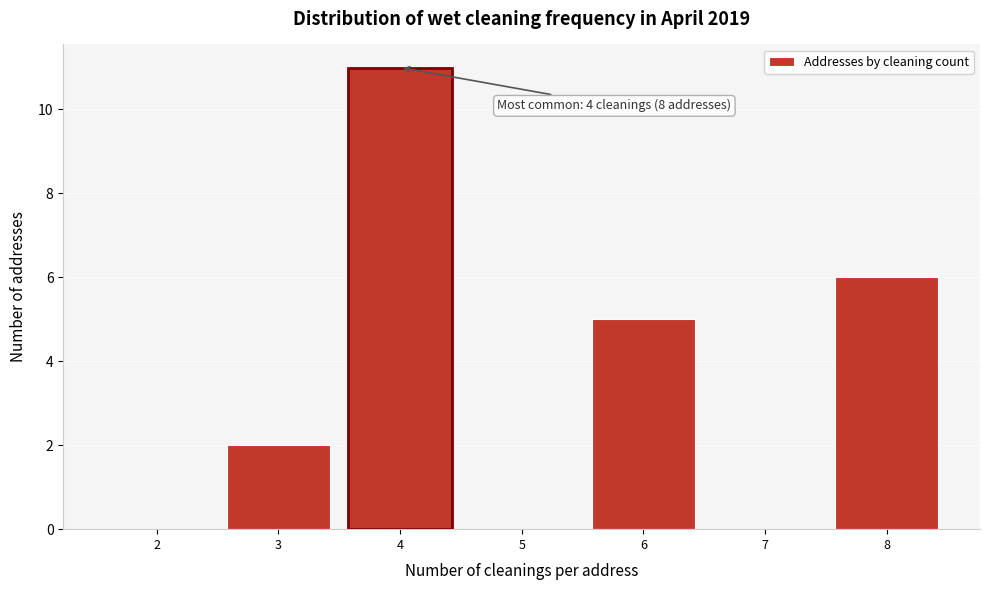

Reading left to right, transcribe all the data shown in this chart.

2=0	3=2	4=11	5=0	6=5	7=0	8=6